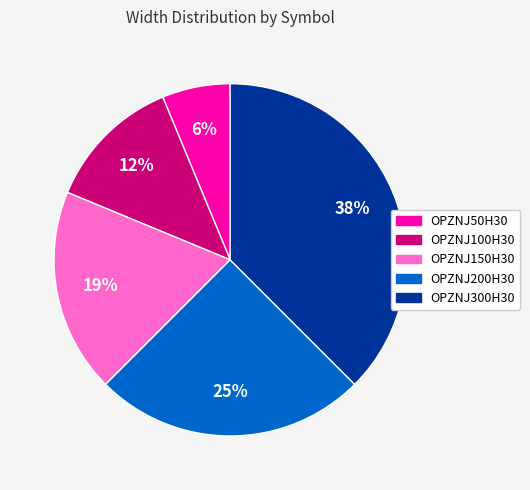

How many segments does this pie chart have?

5